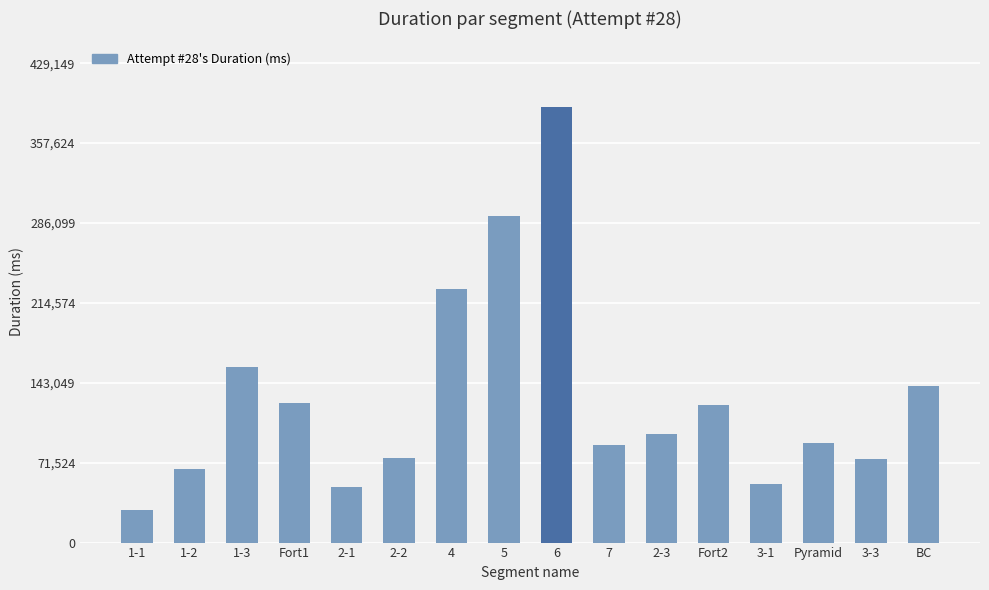

What value does the data have at Pyramid?

89015